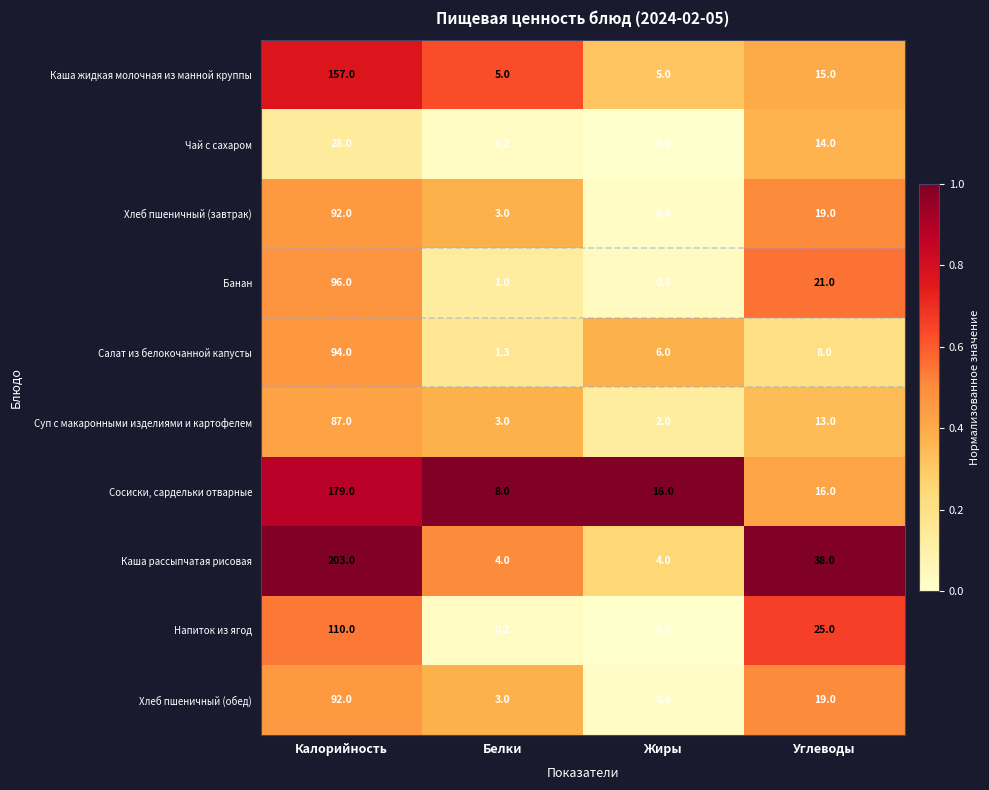

Which series has the widest spread of values?

Каша рассыпчатая рисовая